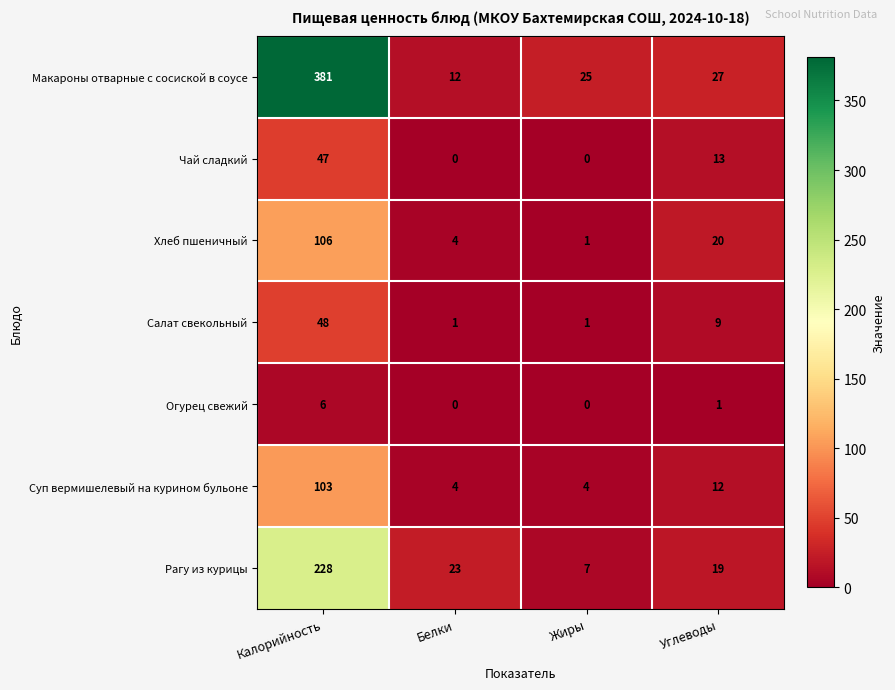

At which label does Хлеб пшеничный first exceed 20?

Калорийность